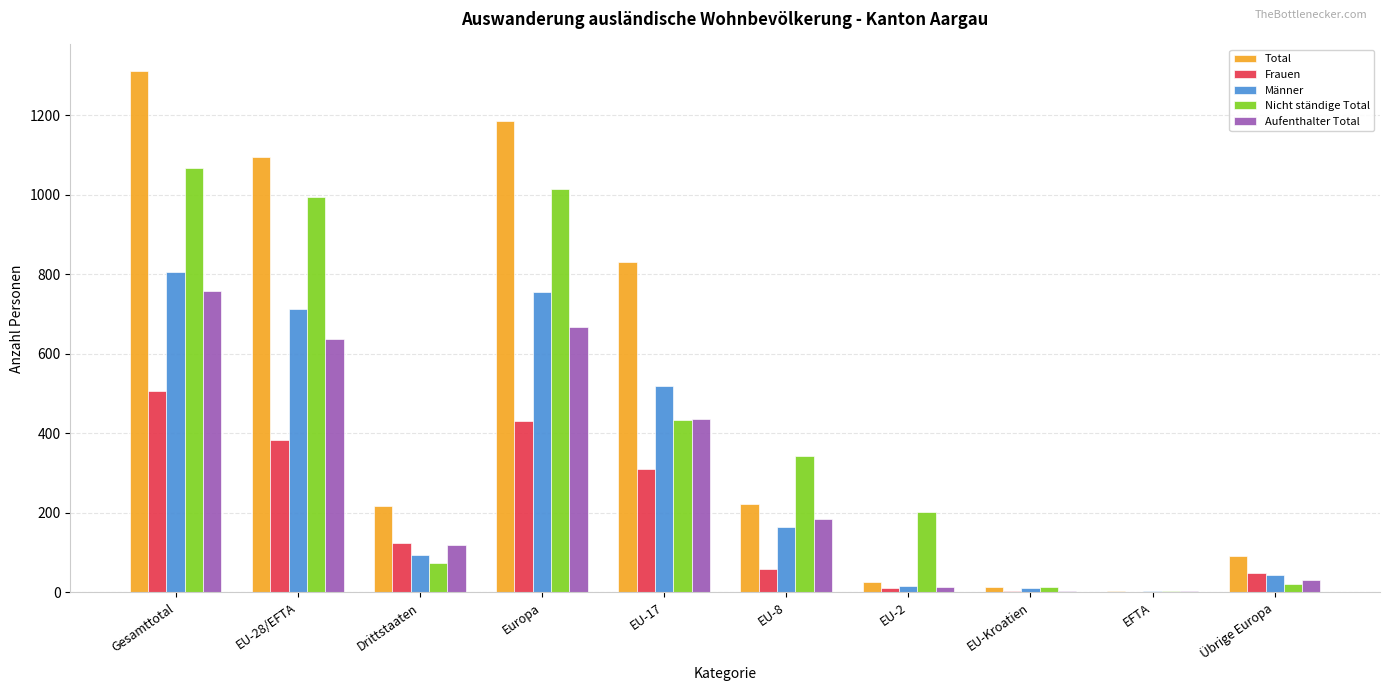

What is the maximum value for Nicht ständige Total?

1067